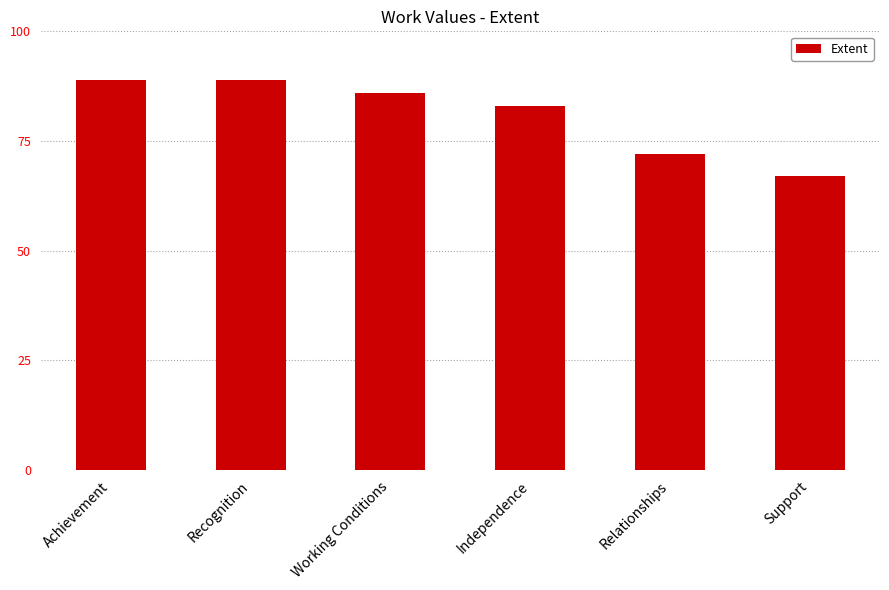

What is the change in value from Working Conditions to Relationships?

-14